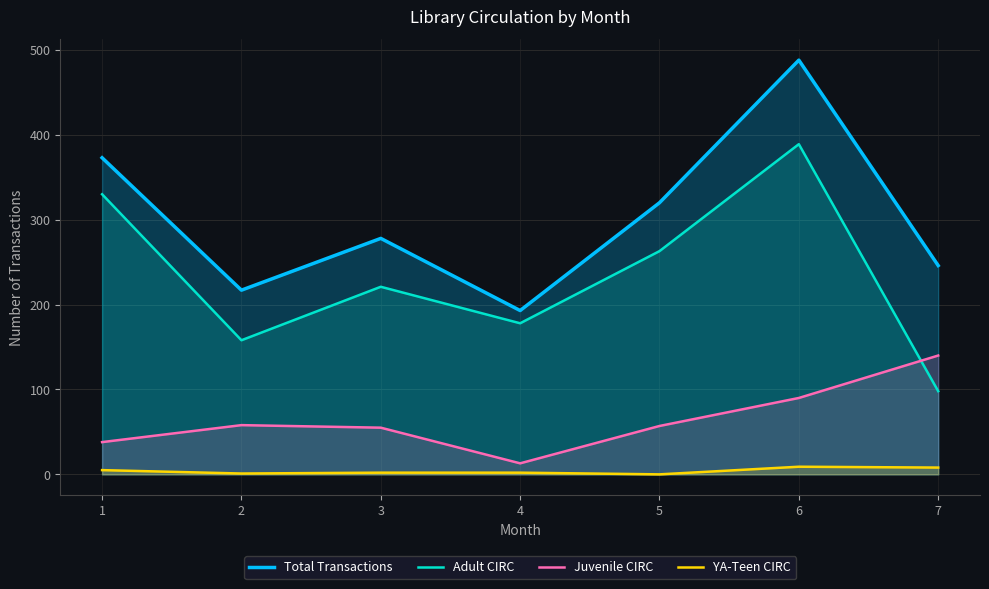

True or false: Adult CIRC and YA-Teen CIRC cross at least once.

False